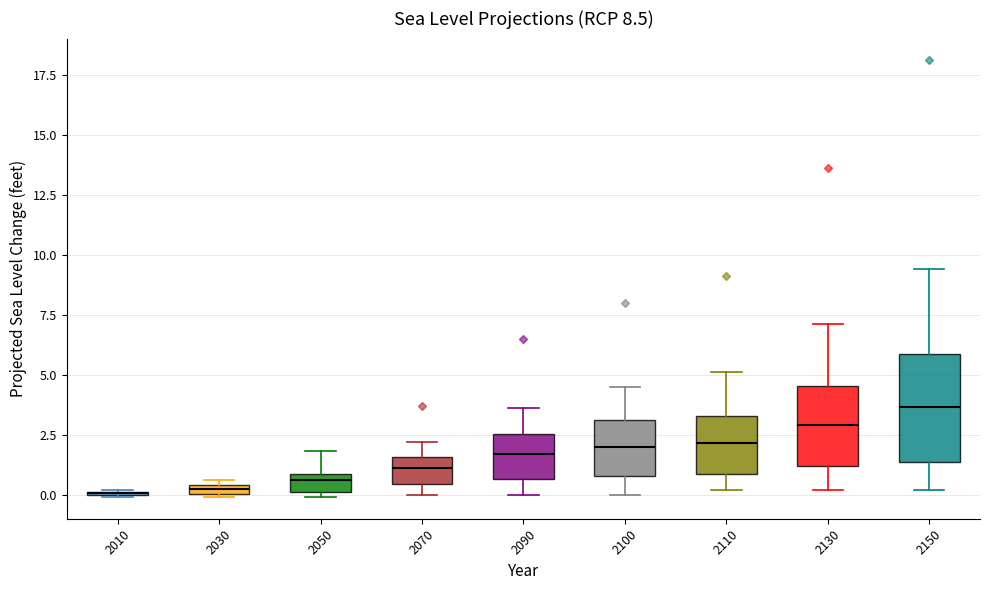

Which box is the tallest, from its lower edge to its upper edge?

2150